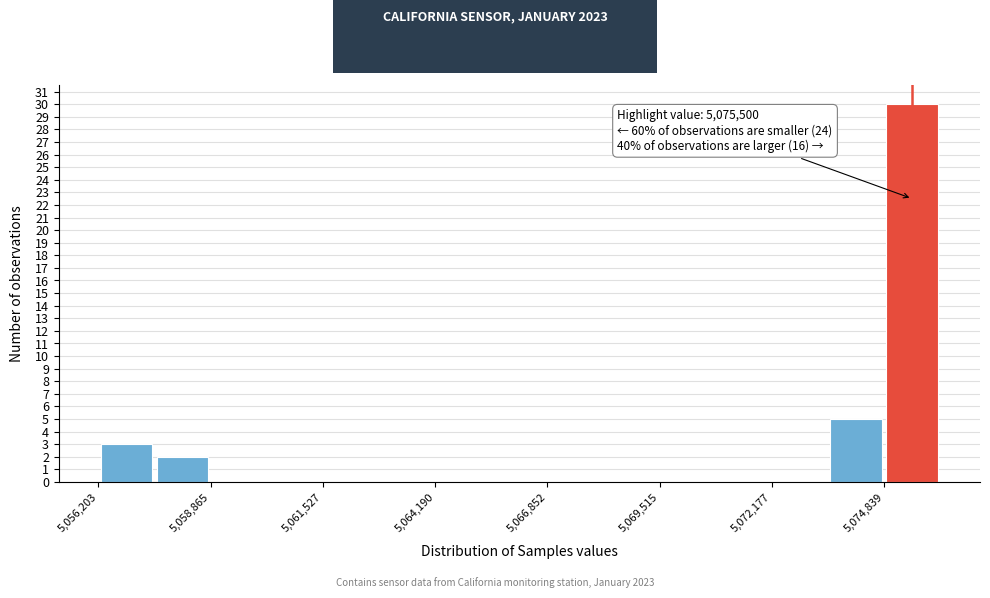

Around what value on the x-axis is the tallest bar? Give the approximate position of its centre, as read against the axis.

5075500